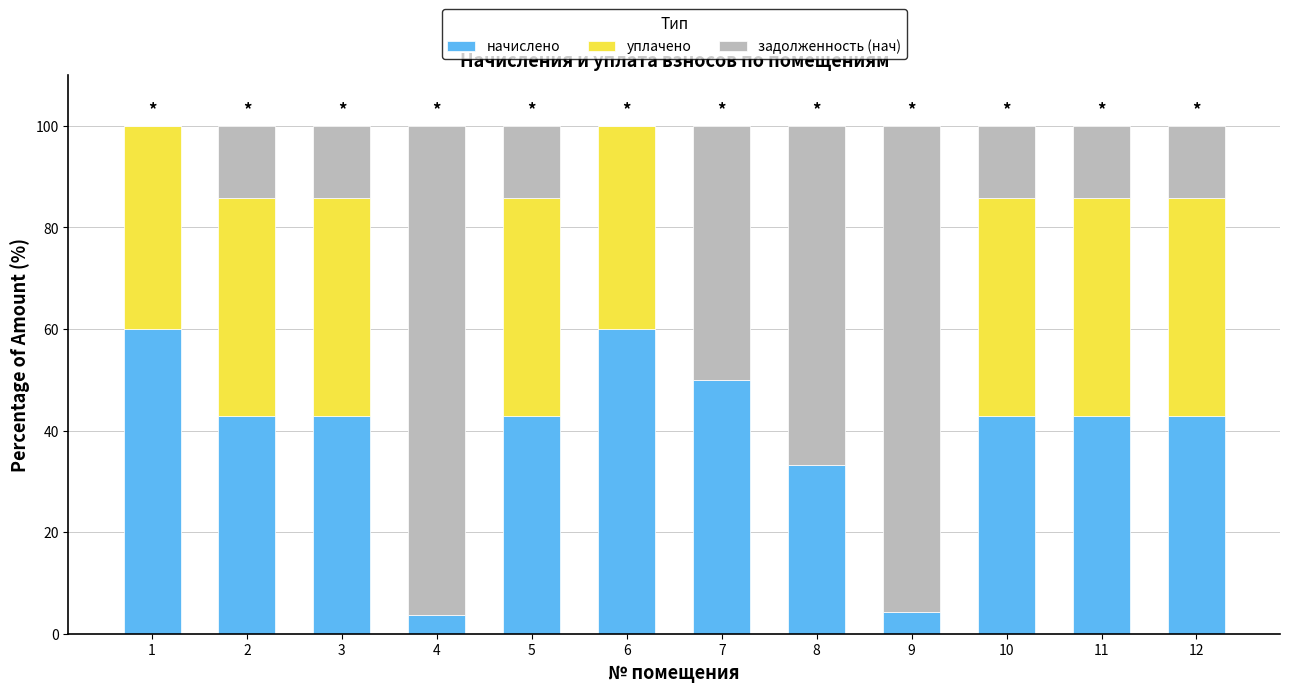

The value of начислено at 7 is 28.8. True or false?

False